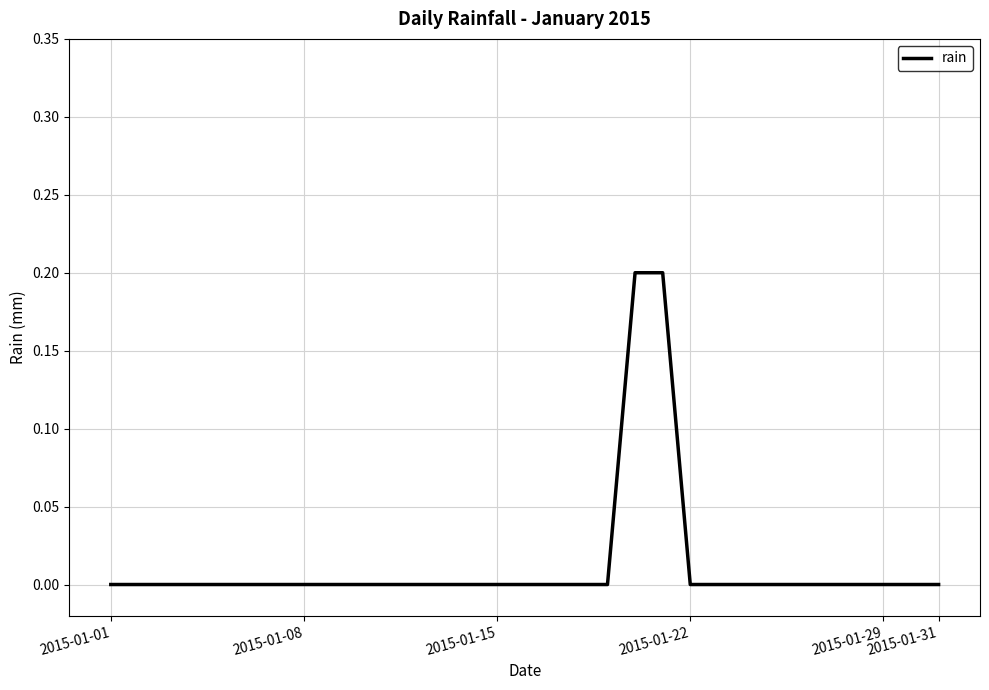

How many lines are shown in the chart?

1